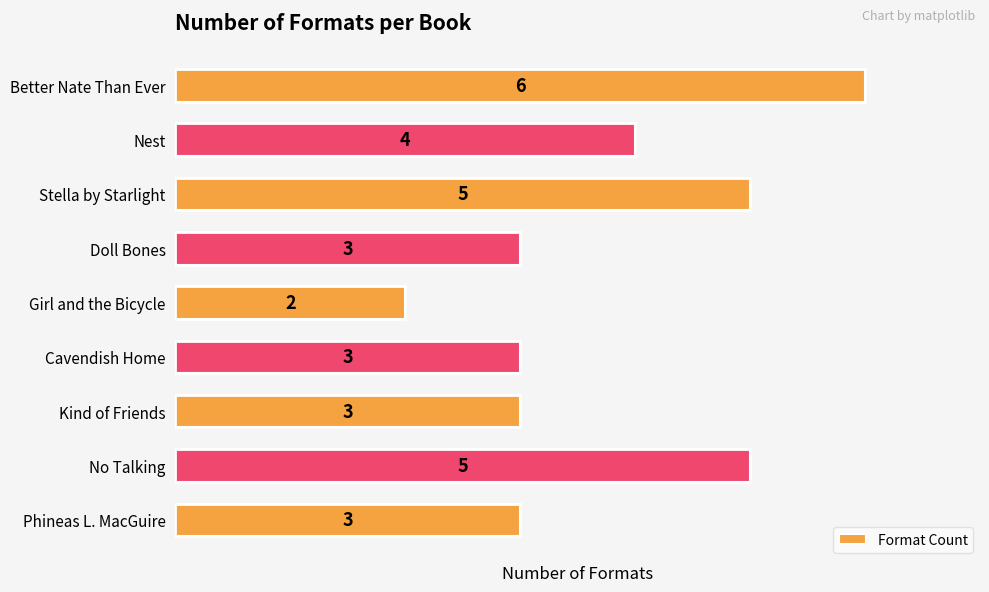

Reading top to bottom, transcribe all the data shown in this chart.

Better Nate Than Ever=6	Nest=4	Stella by Starlight=5	Doll Bones=3	Girl and the Bicycle=2	Cavendish Home=3	Kind of Friends=3	No Talking=5	Phineas L. MacGuire=3